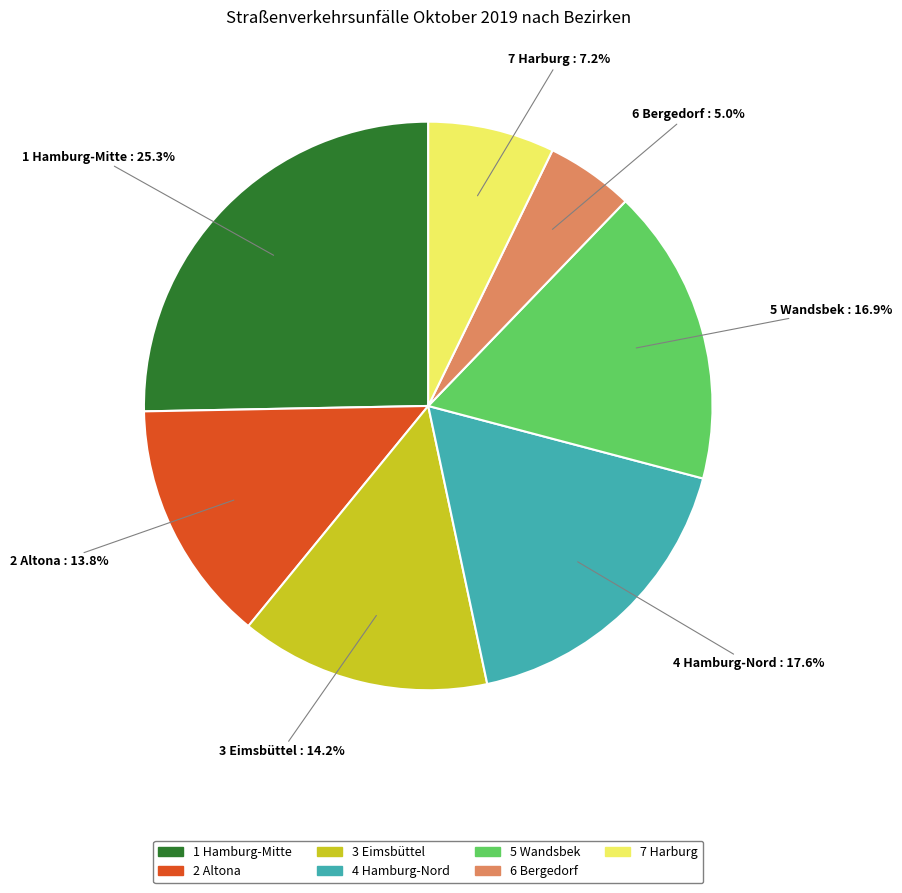

Does 3 Eimsbüttel represent more than half of the total?

No